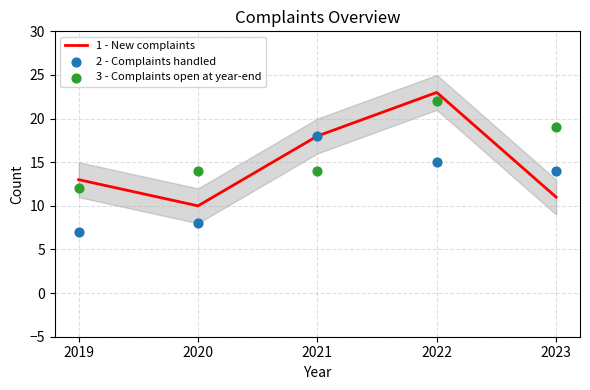

Is the value of 3 - Complaints open at year-end at 2019 greater than the value of 1 - New complaints at 2019?

No